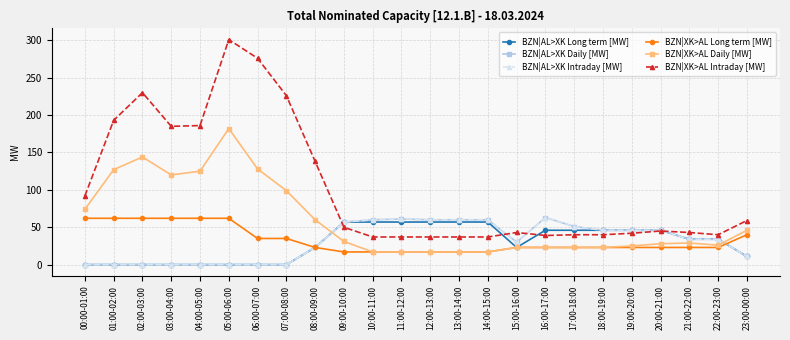

Where do BZN|AL>XK Long term [MW] and BZN|XK>AL Intraday [MW] first cross each other?

08:00-09:00 and 09:00-10:00